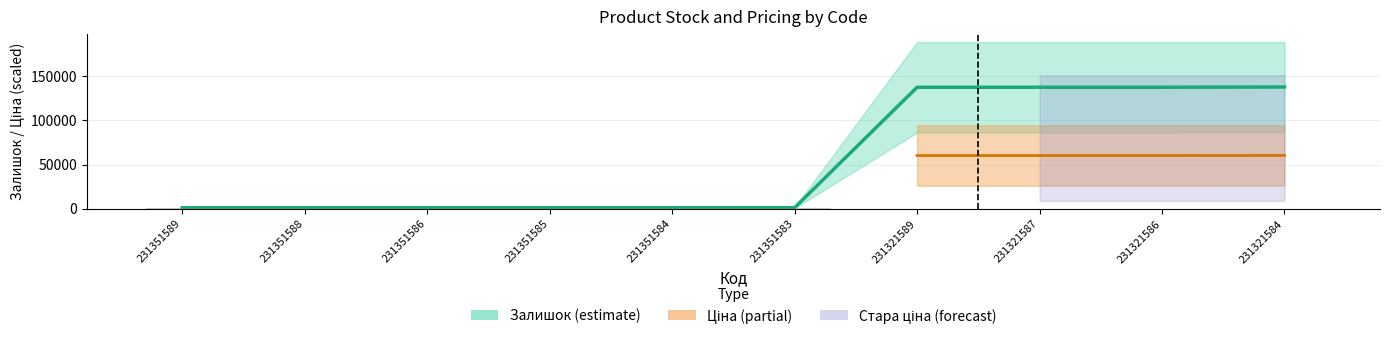

Where is the data nearest to the value 69446?

231321589